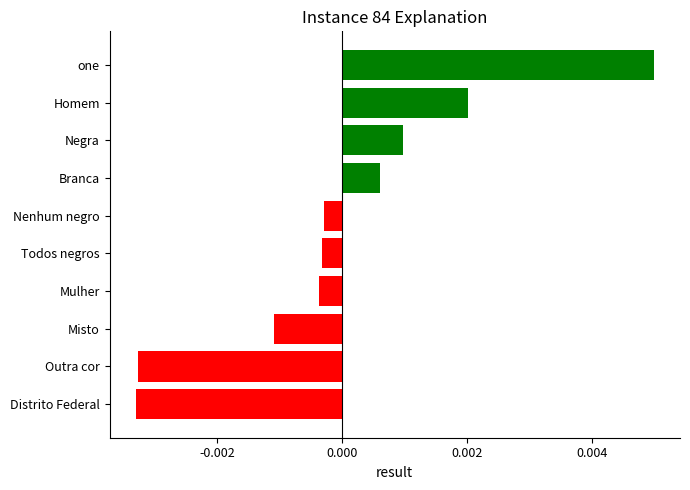

How many values are below zero?

6